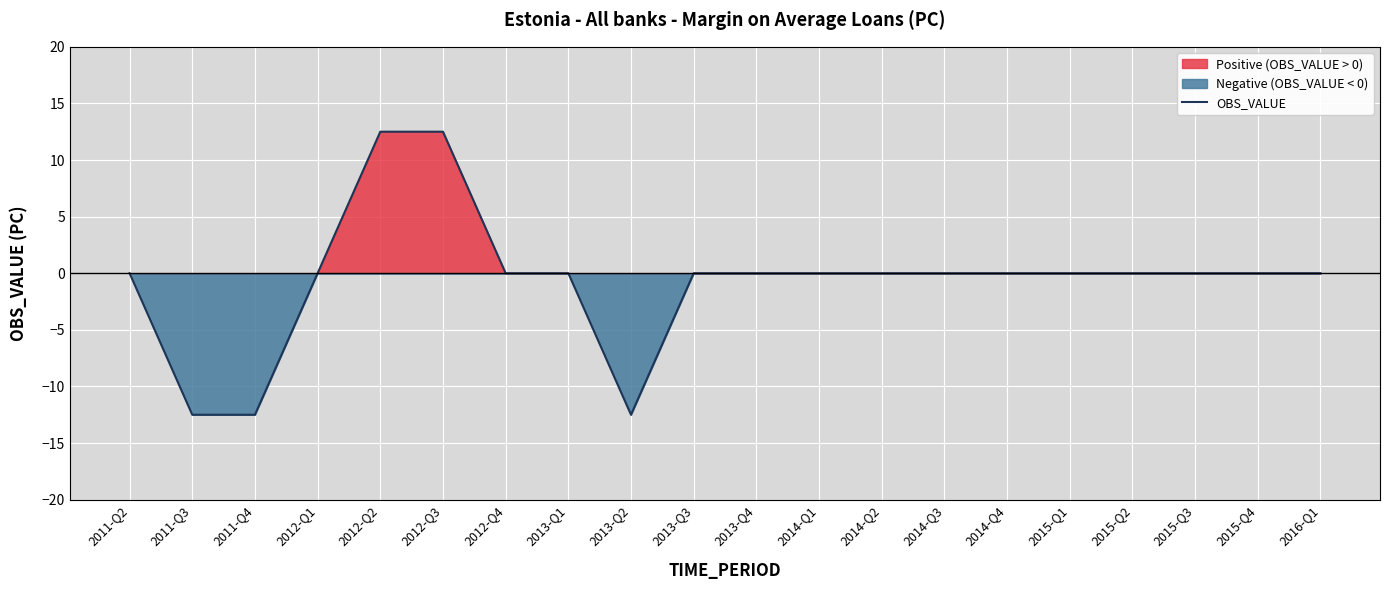

Reading right to left, extract all data points from this chart.

2016-Q1=0.0	2015-Q4=0.0	2015-Q3=0.0	2015-Q2=0.0	2015-Q1=0.0	2014-Q4=0.0	2014-Q3=0.0	2014-Q2=0.0	2014-Q1=0.0	2013-Q4=0.0	2013-Q3=0.0	2013-Q2=-12.5	2013-Q1=0.0	2012-Q4=0.0	2012-Q3=12.5	2012-Q2=12.5	2012-Q1=0.0	2011-Q4=-12.5	2011-Q3=-12.5	2011-Q2=0.0